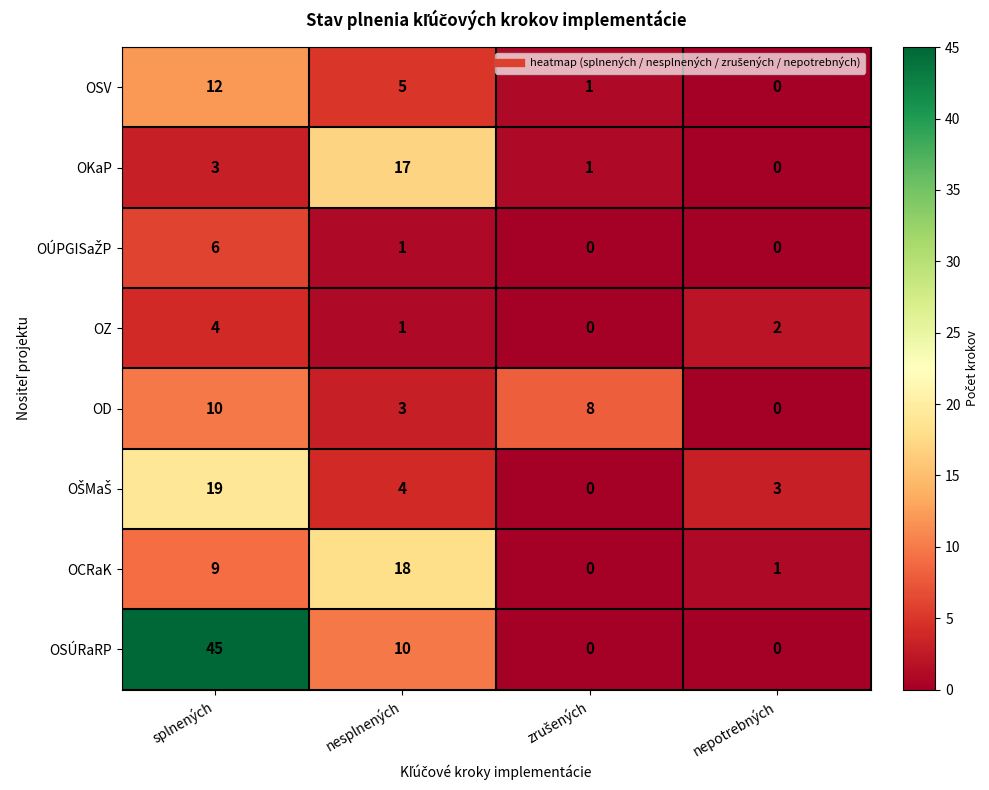

What is the total value across all series at nepotrebných?

6